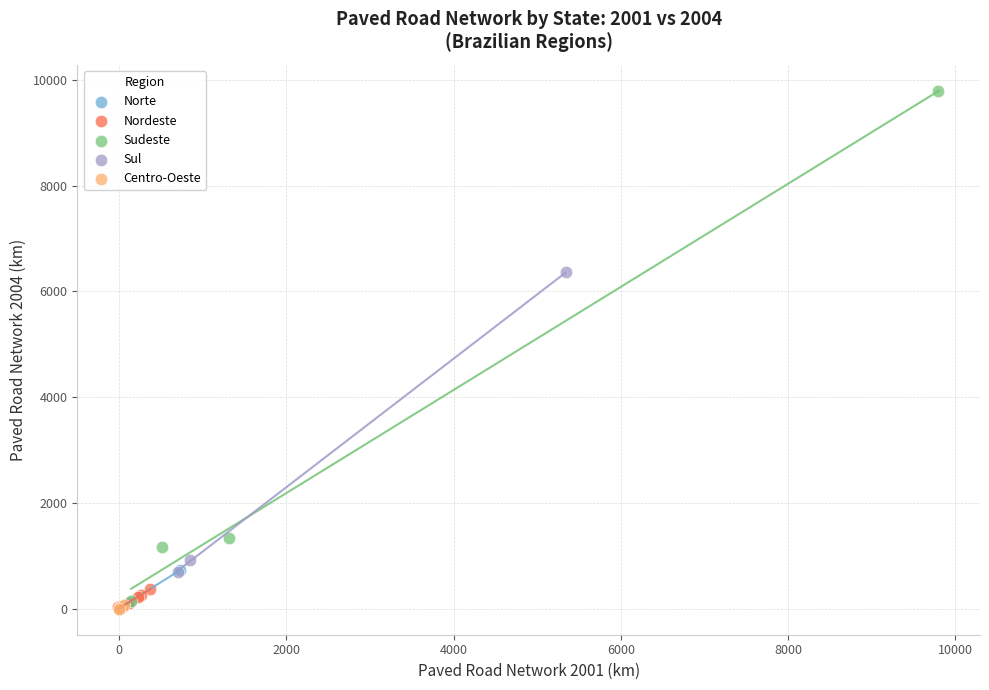

Which series has the widest spread of Y values?

Sudeste